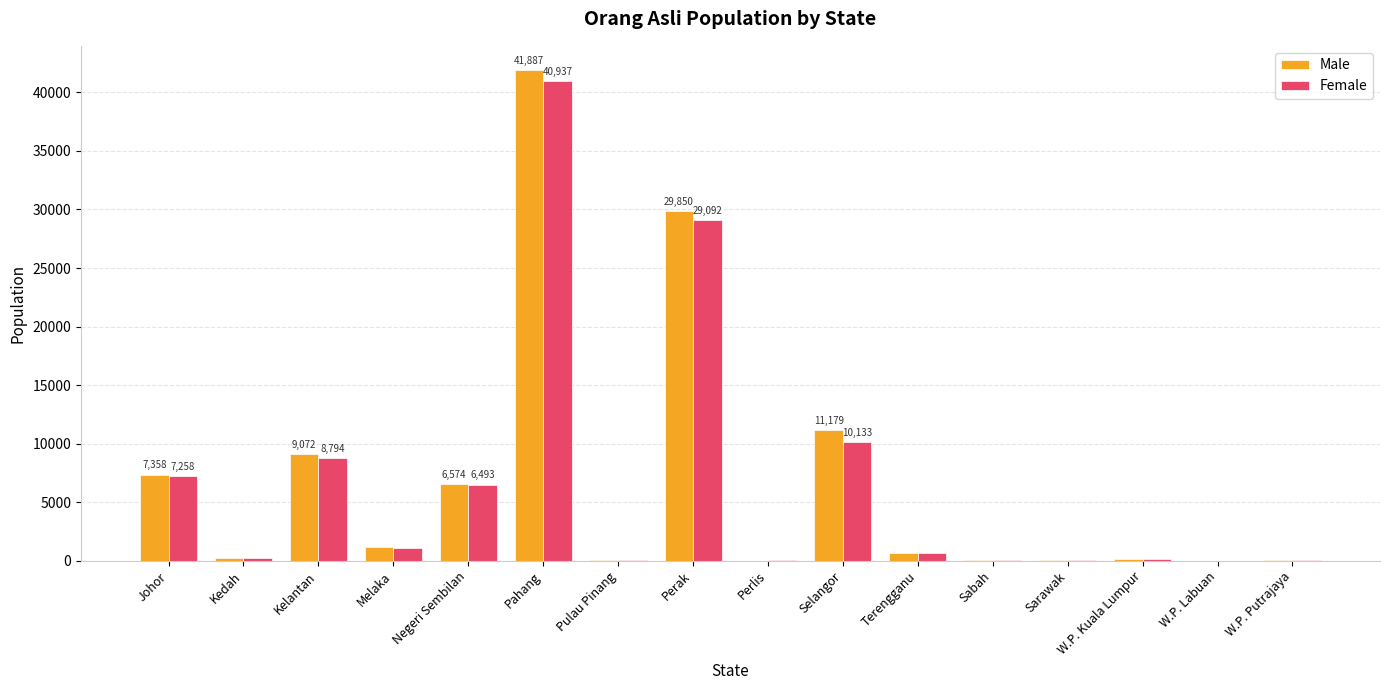

True or false: Male has a value of 29850 at Perak.

True